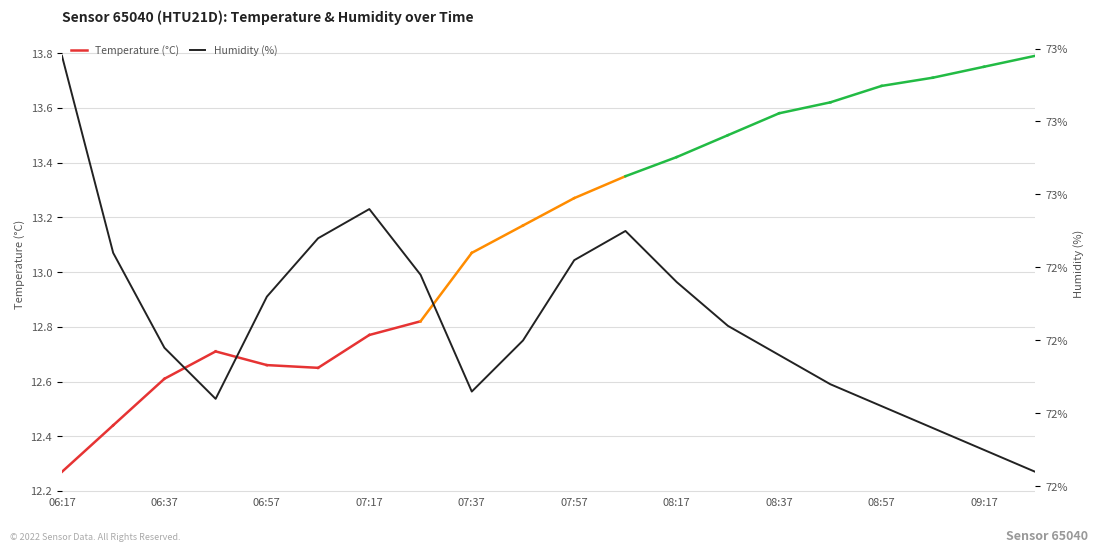

How many data points does each series have?

20